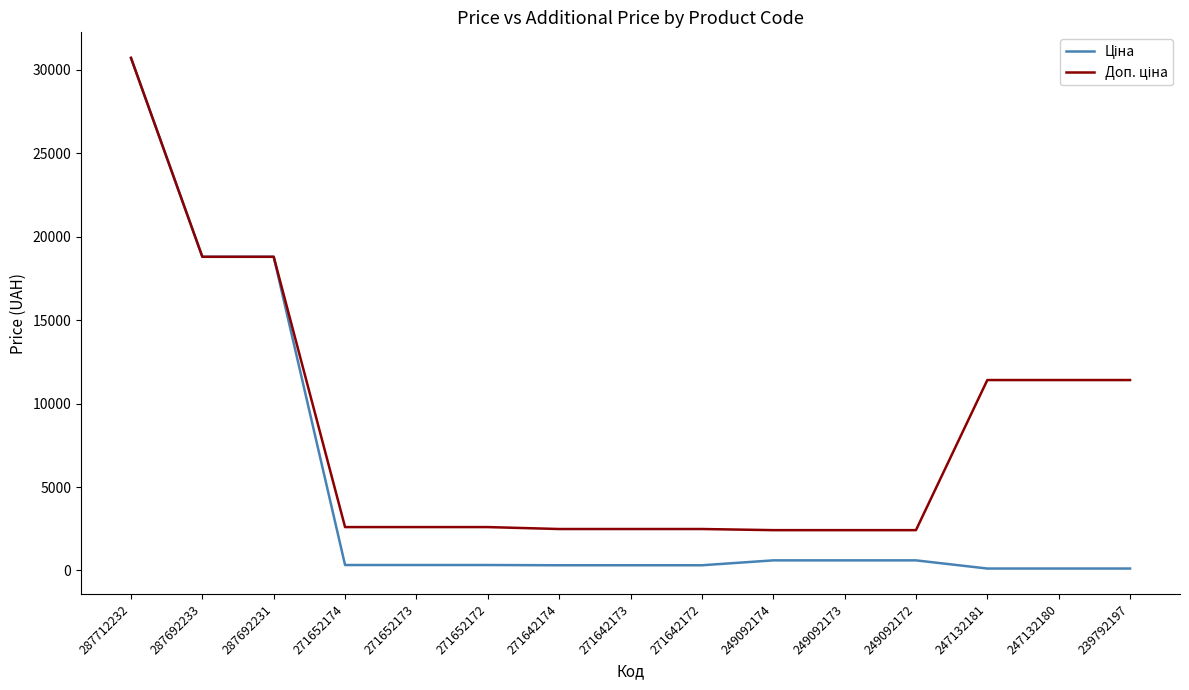

What is the spread (max minus min) of values at 249092172?

1811.1